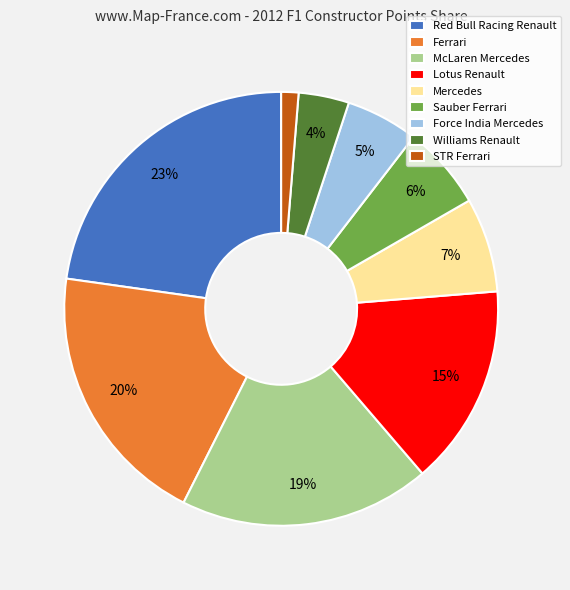

Do STR Ferrari and McLaren Mercedes together represent more than half of the pie?

No